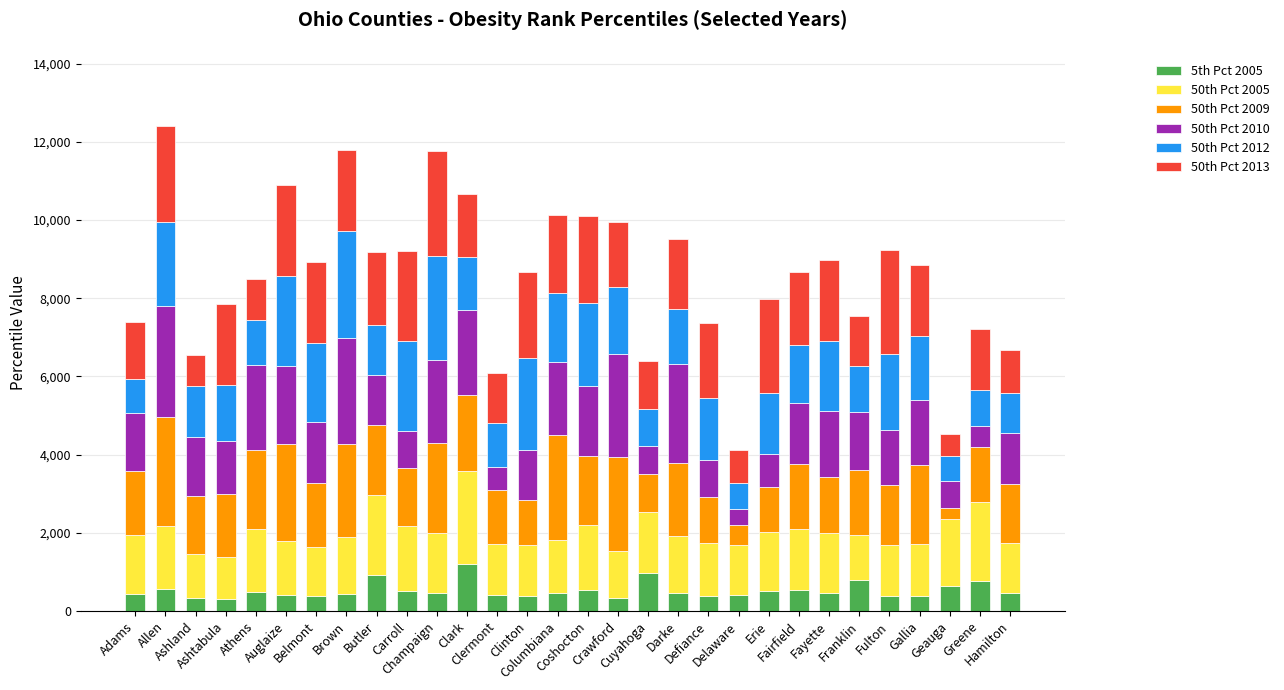

How many data points does each series have?

30